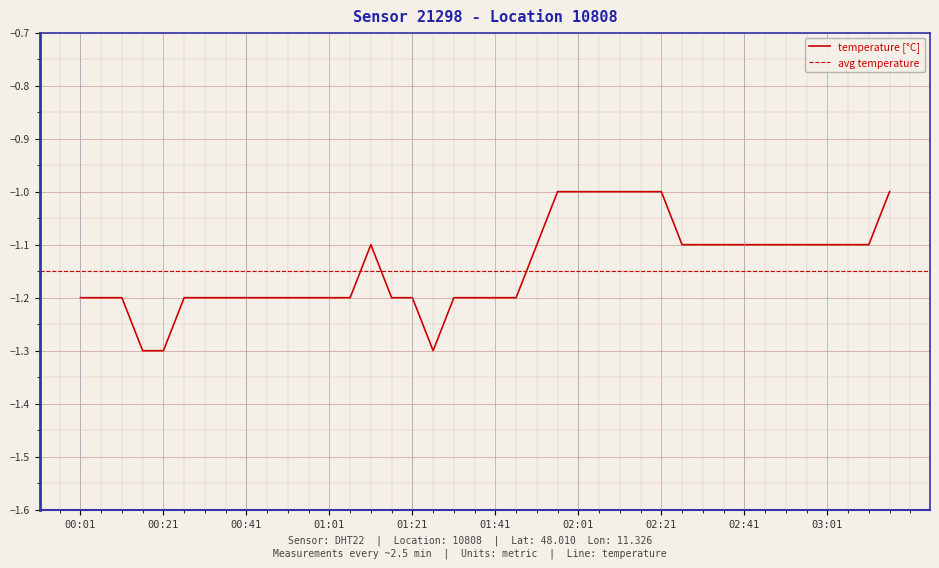

List the labels in order of value, smallest first.

00:16, 00:21, 01:26, 00:01, 00:06, 00:11, 00:26, 00:31, 00:36, 00:41, 00:46, 00:51, 00:56, 01:01, 01:06, 01:16, 01:21, 01:31, 01:36, 01:41, 01:46, 01:11, 01:51, 02:26, 02:31, 02:36, 02:41, 02:46, 02:51, 02:56, 03:01, 03:06, 03:11, 01:56, 02:01, 02:06, 02:11, 02:16, 02:21, 03:16